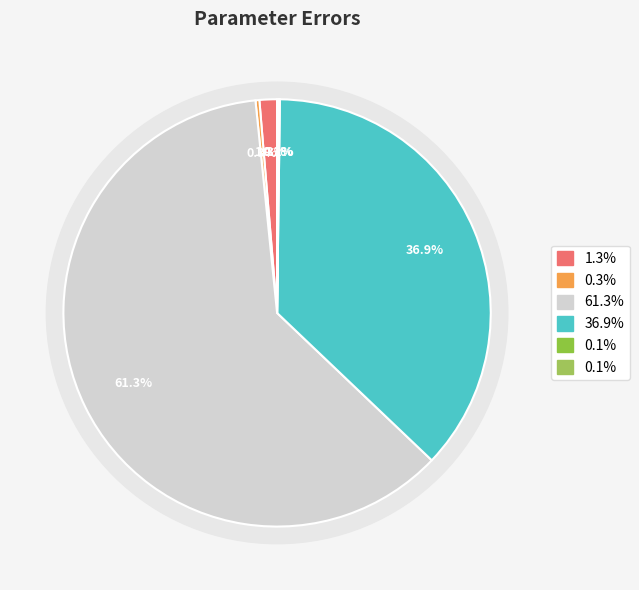

How much of the chart is everything except outer acyl chain expansion?

99.7%